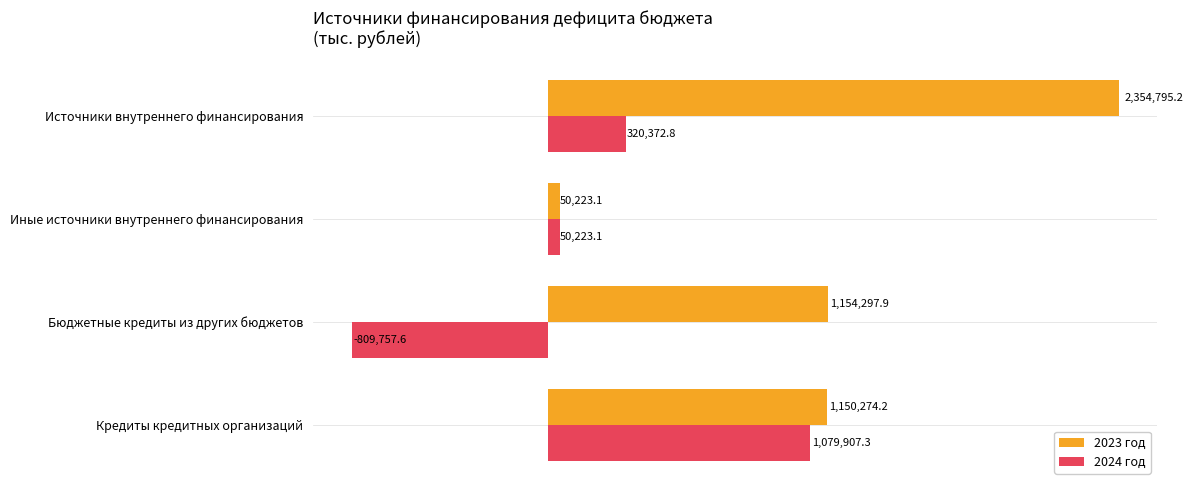

Rank the series by their average value, from highest to lowest.

2023 год, 2024 год